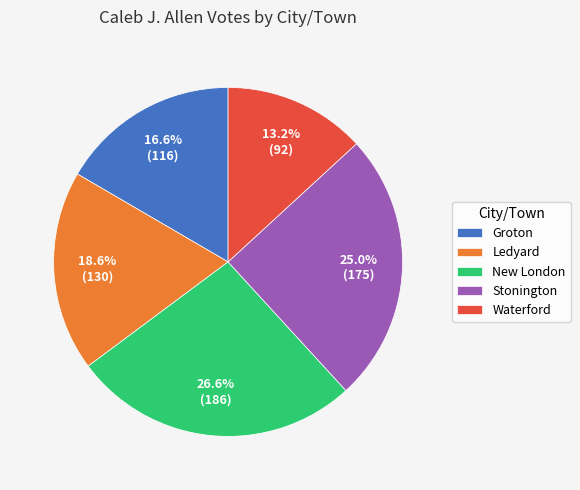

Count the number of slices in the pie.

5